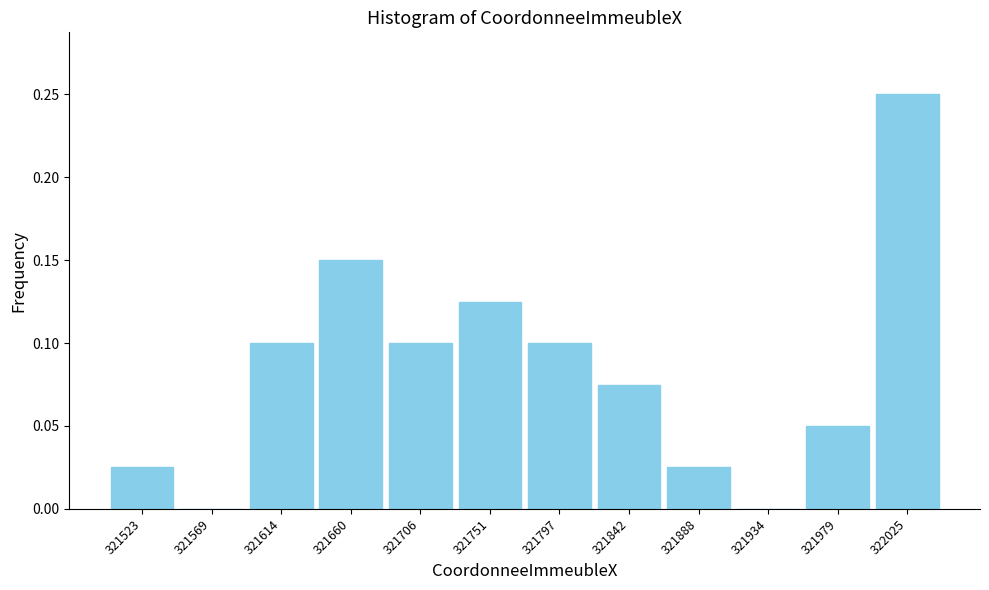

Reading left to right, transcribe this chart: for each bar, give the range it covers on the x-axis and its height. Neither the bar edges nor the heights are printed on the chart, so give them approximately, as read against the axes.

321500 to 321545: 0.025
321545 to 321590: 0
321590 to 321640: 0.100
321640 to 321685: 0.150
321685 to 321730: 0.100
321730 to 321775: 0.125
321775 to 321820: 0.100
321820 to 321865: 0.075
321865 to 321910: 0.025
321910 to 321955: 0
321955 to 322005: 0.050
322005 to 322050: 0.250